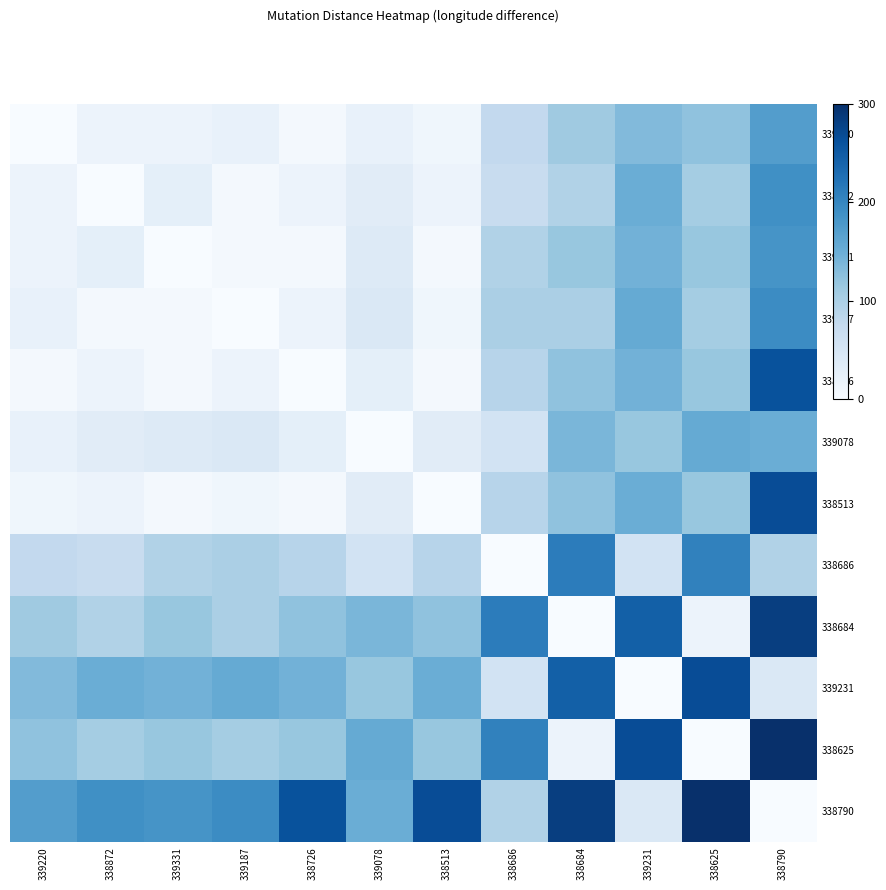

Which has a higher value, 338625 or 338790?

338790